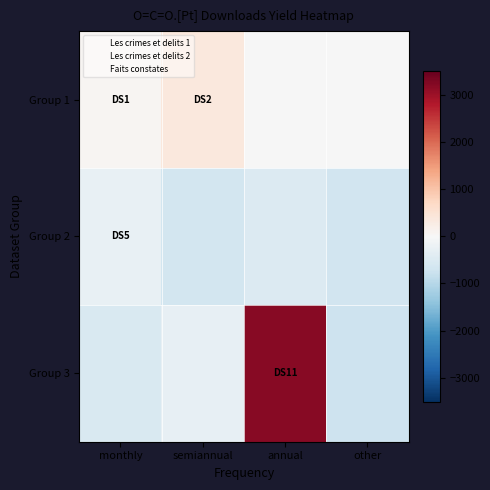

What is the difference between the highest and lowest values at monthly?

592.0